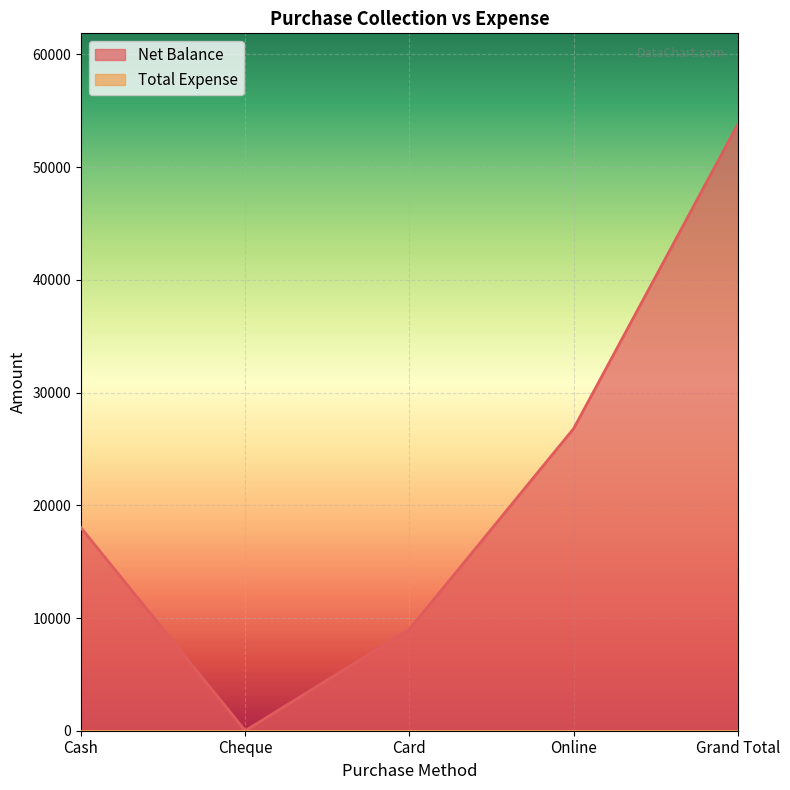

How many interior local valleys (lower than both neighbors) does the data have?

1